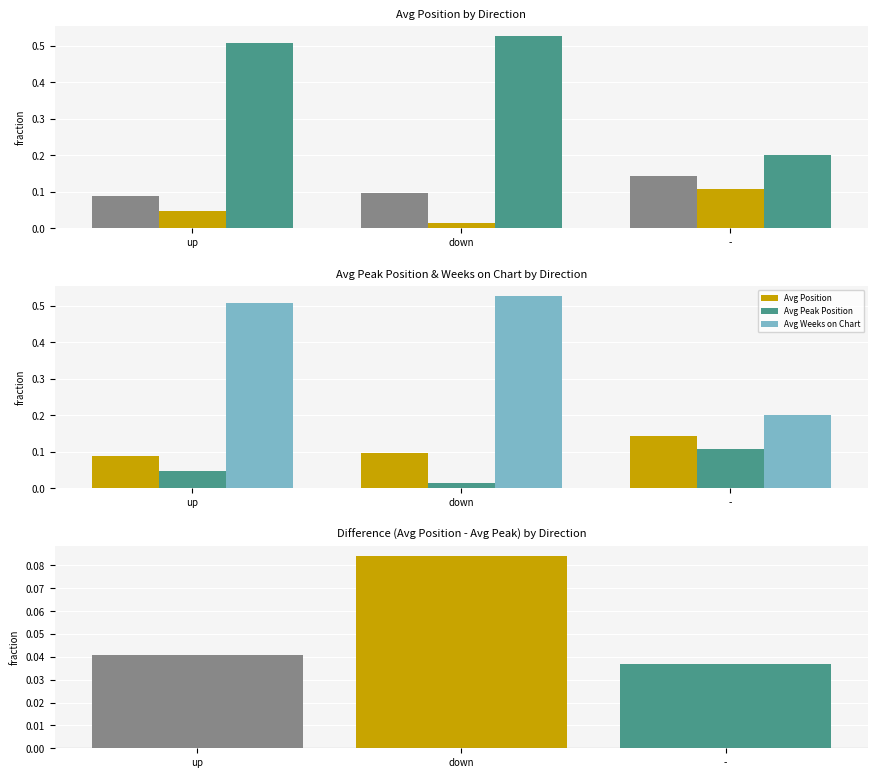

What is the label of the 2nd bar from the right?

down